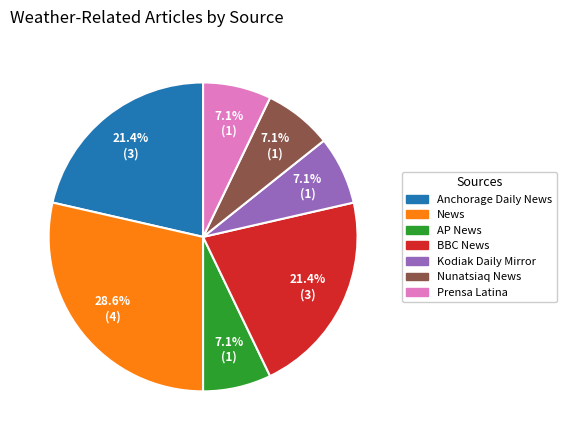

Do Kodiak Daily Mirror and BBC News together represent more than half of the pie?

No